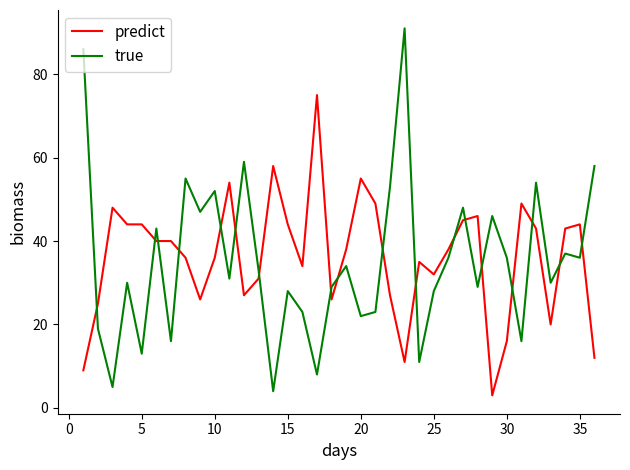

What is the lowest value of the predict series?

3